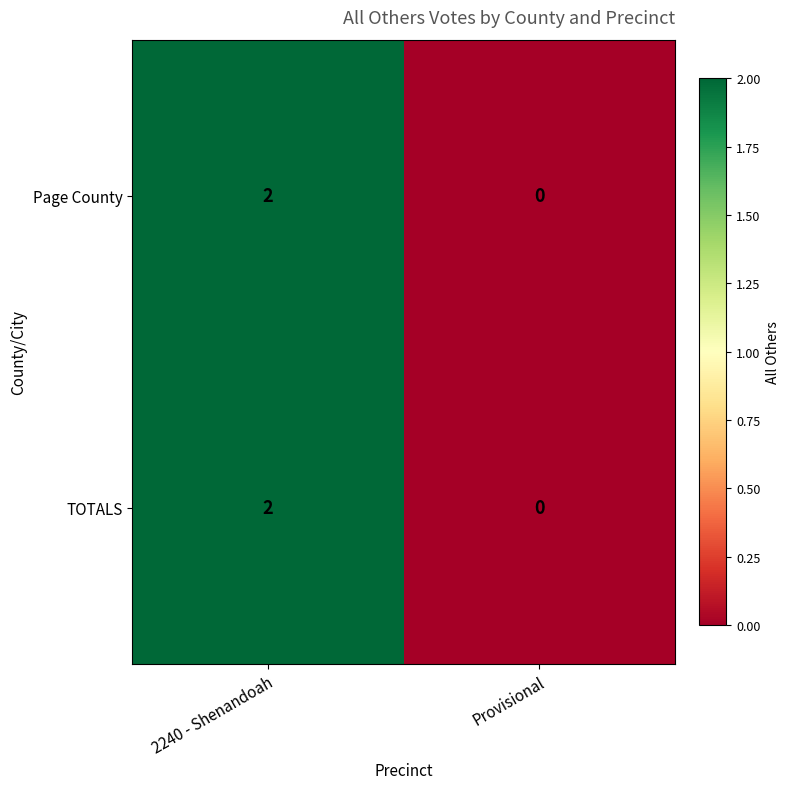

True or false: Page County has a value of 0 at Provisional.

True